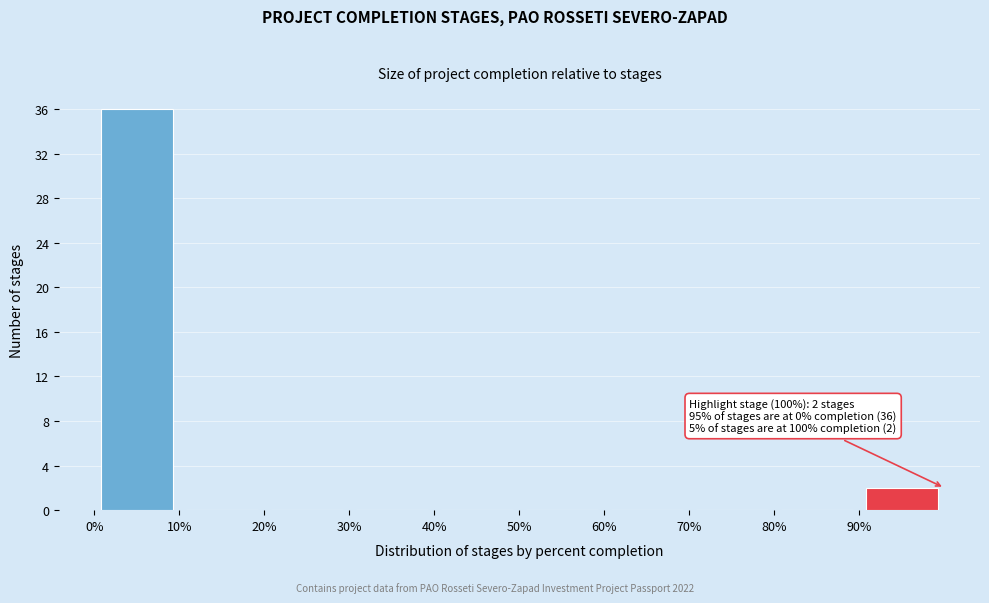

Over which range of the x-axis is the bar tallest?

0 to 10